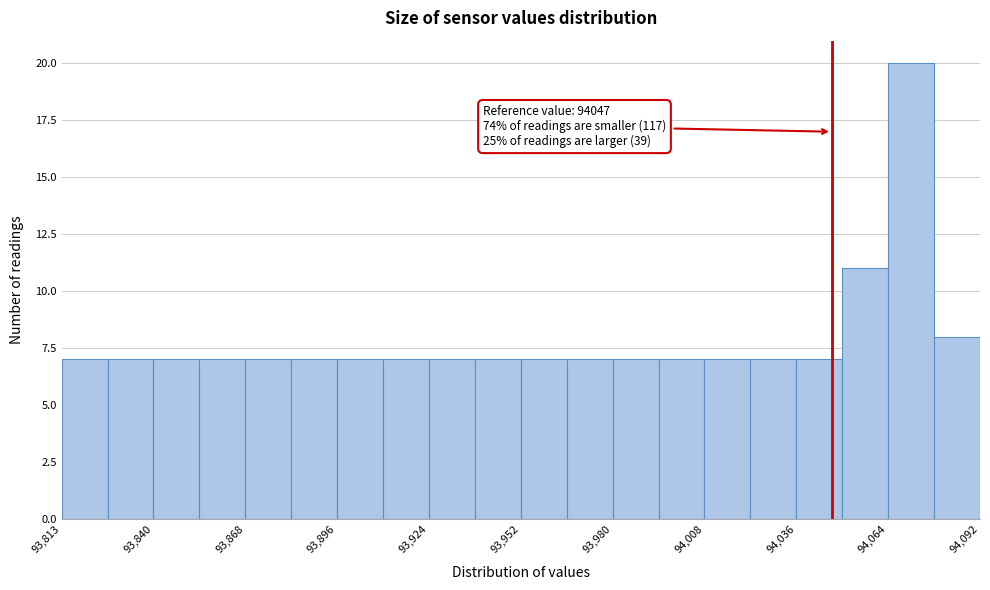

Read against the x-axis, roughly where is the centre of the tallest bar?

94070